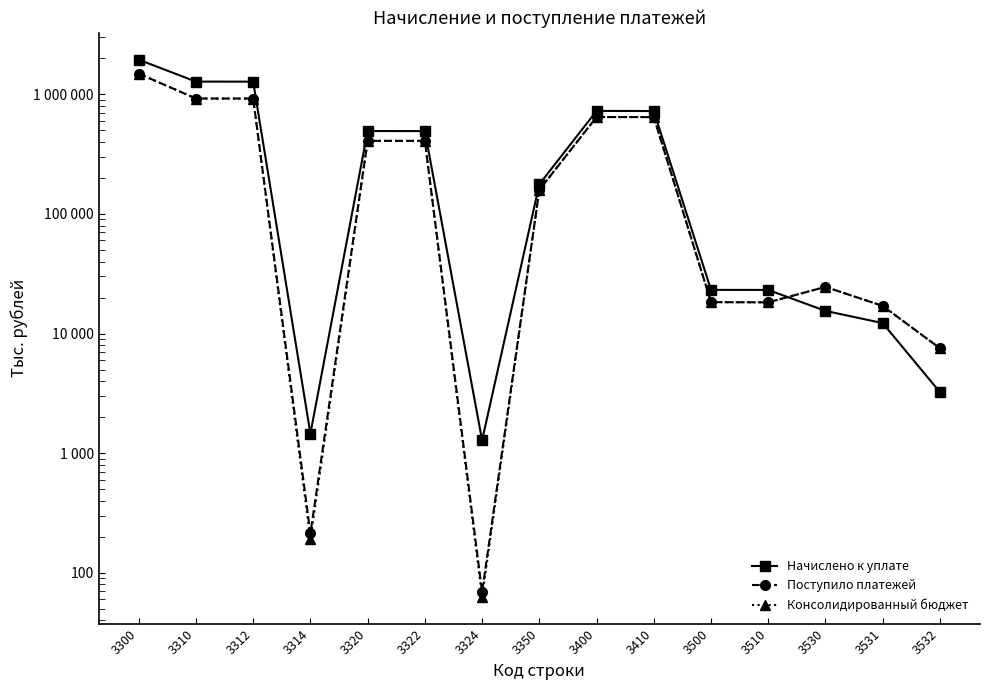

At which label is Консолидированный бюджет closest to 744890?

3400